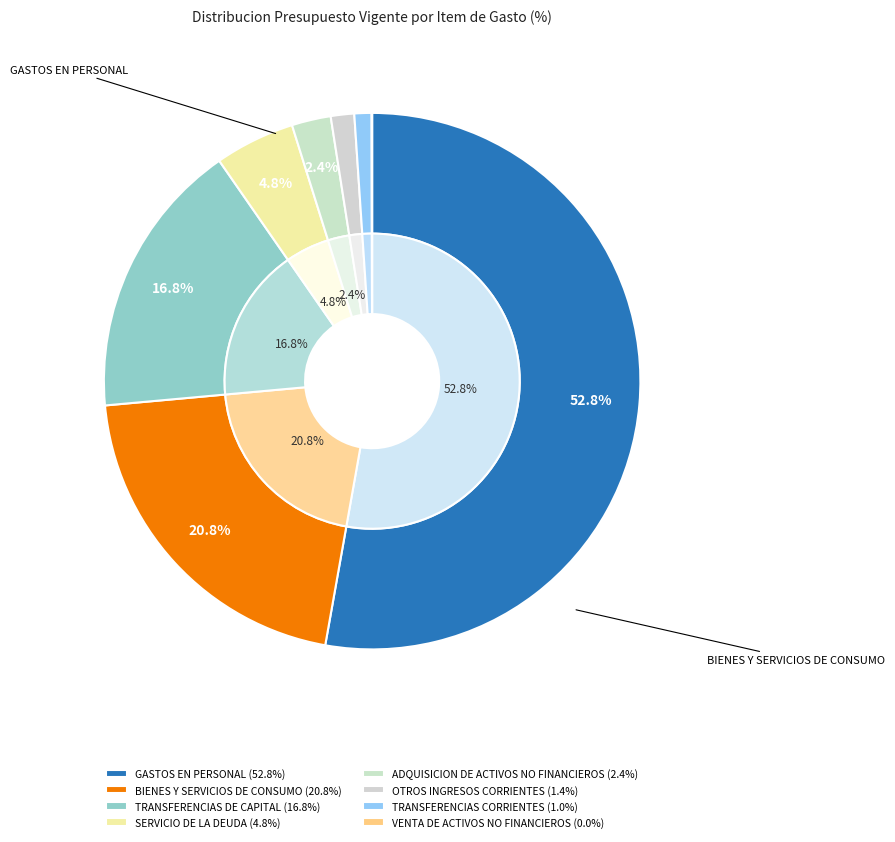

What is the largest slice in the pie chart?

GASTOS EN PERSONAL